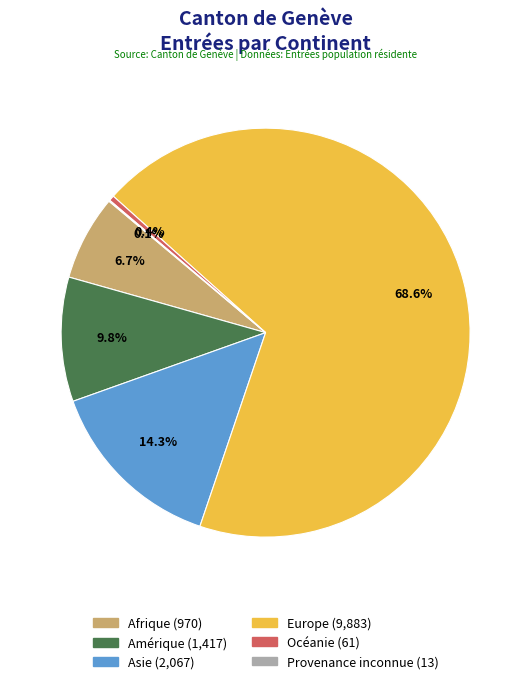

Is the sum of Océanie and Europe greater than half?

Yes